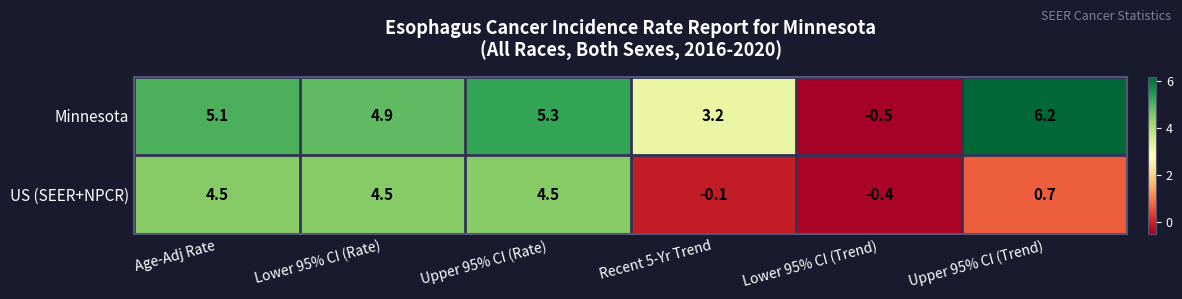

What is the difference between the maximum and minimum values in the Minnesota series?

6.7